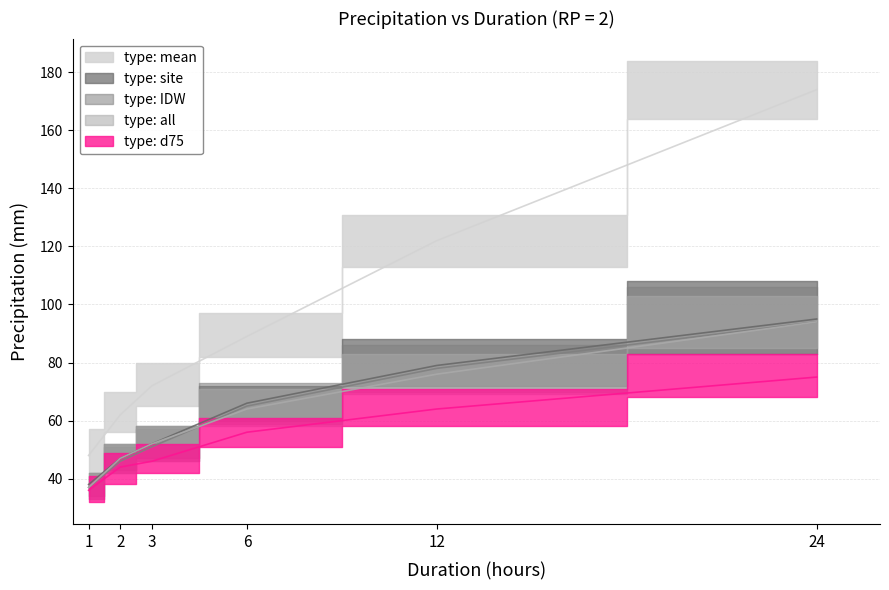

True or false: site: pcp_mm and d75: pcp_mm intersect in this chart.

False